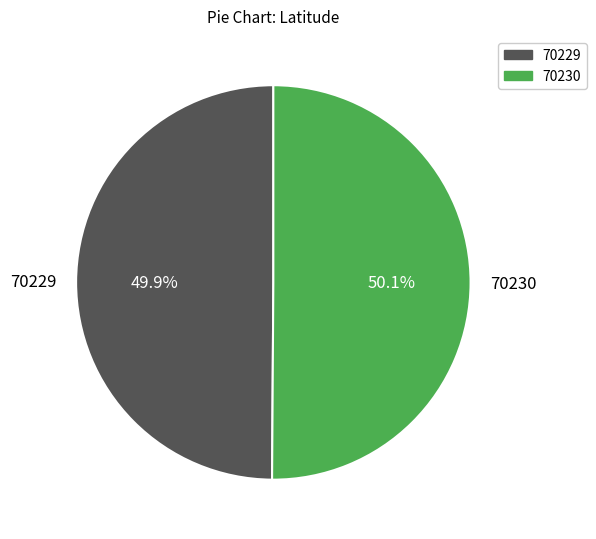

What percentage is NOT represented by 70230?

49.9%